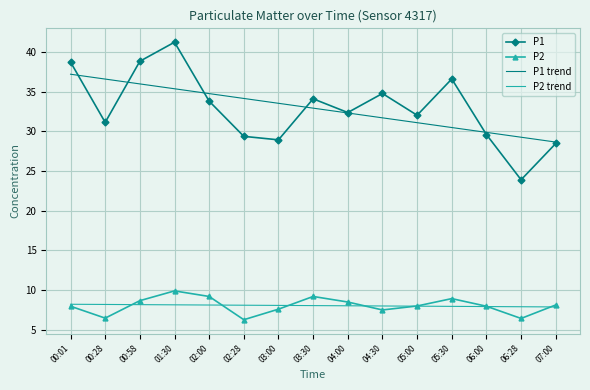

True or false: P1 has a value of 16.7 at 04:30.

False